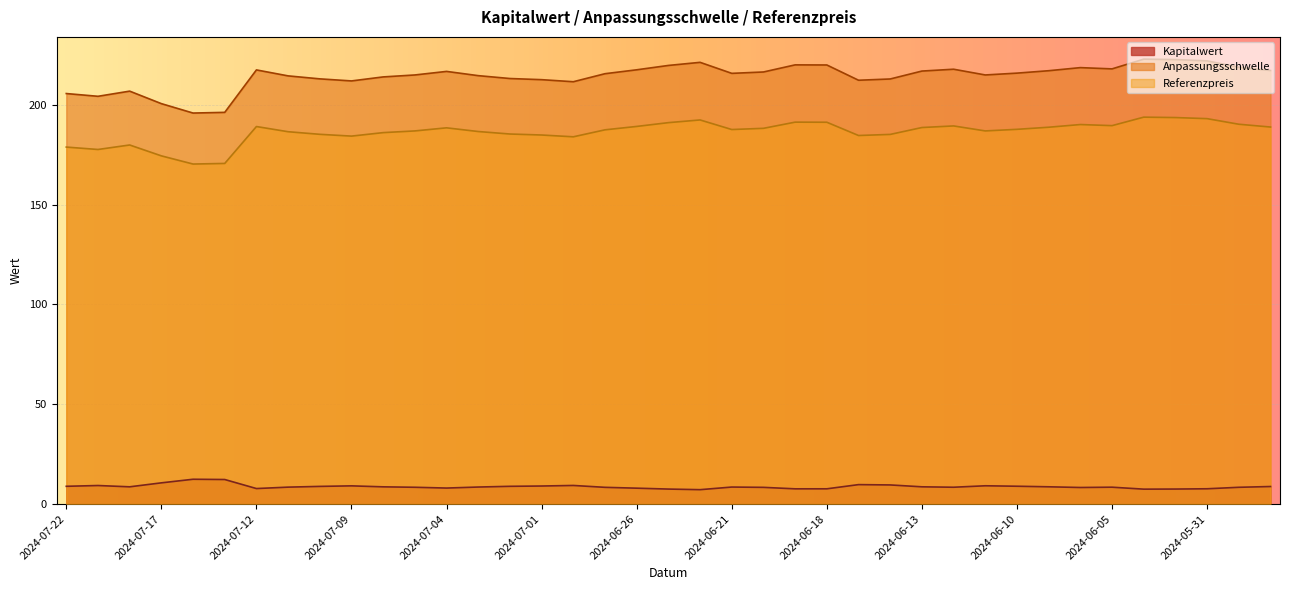

What position from the right is 2024-06-24?

19